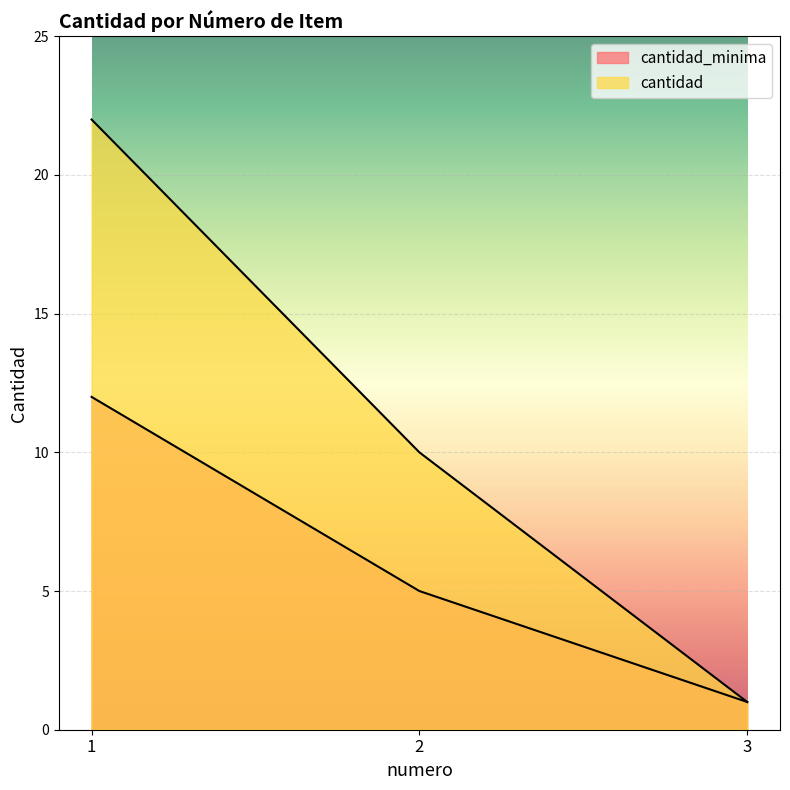

What is the value of the cantidad_minima point at the 2nd from the left?

5